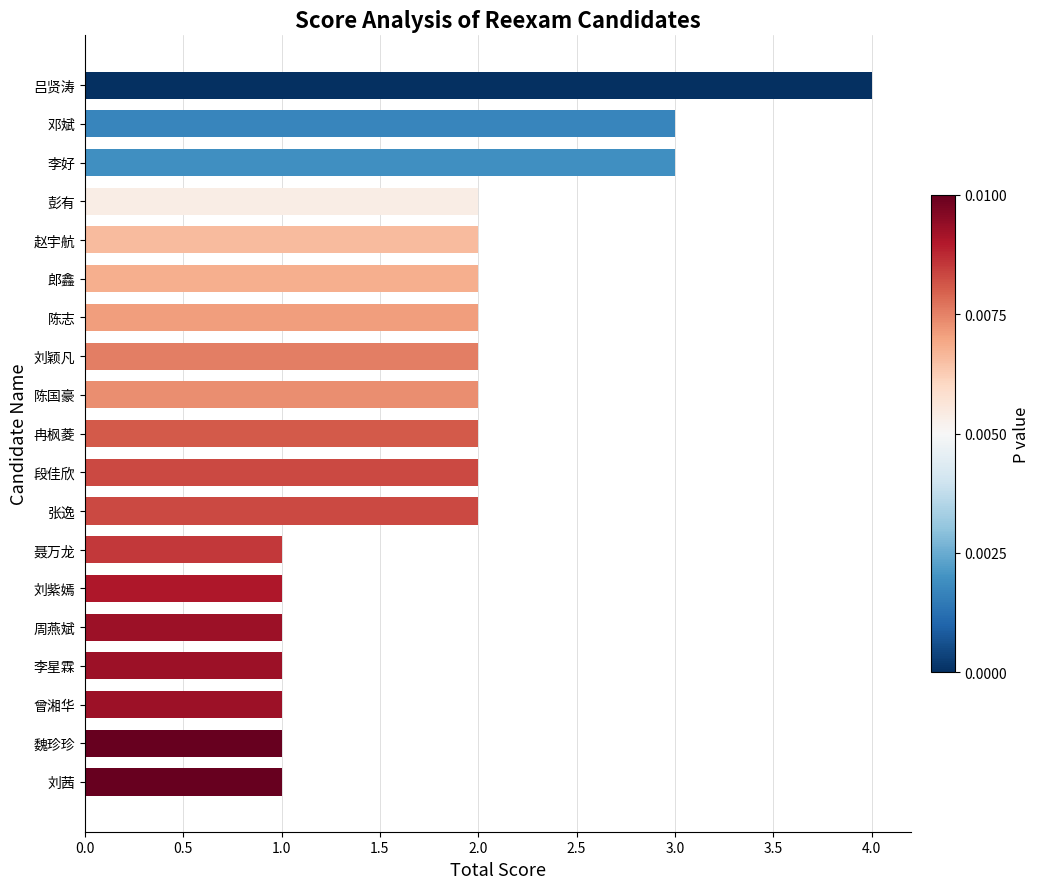

Are the bars grouped side by side (vs. stacked)?

No